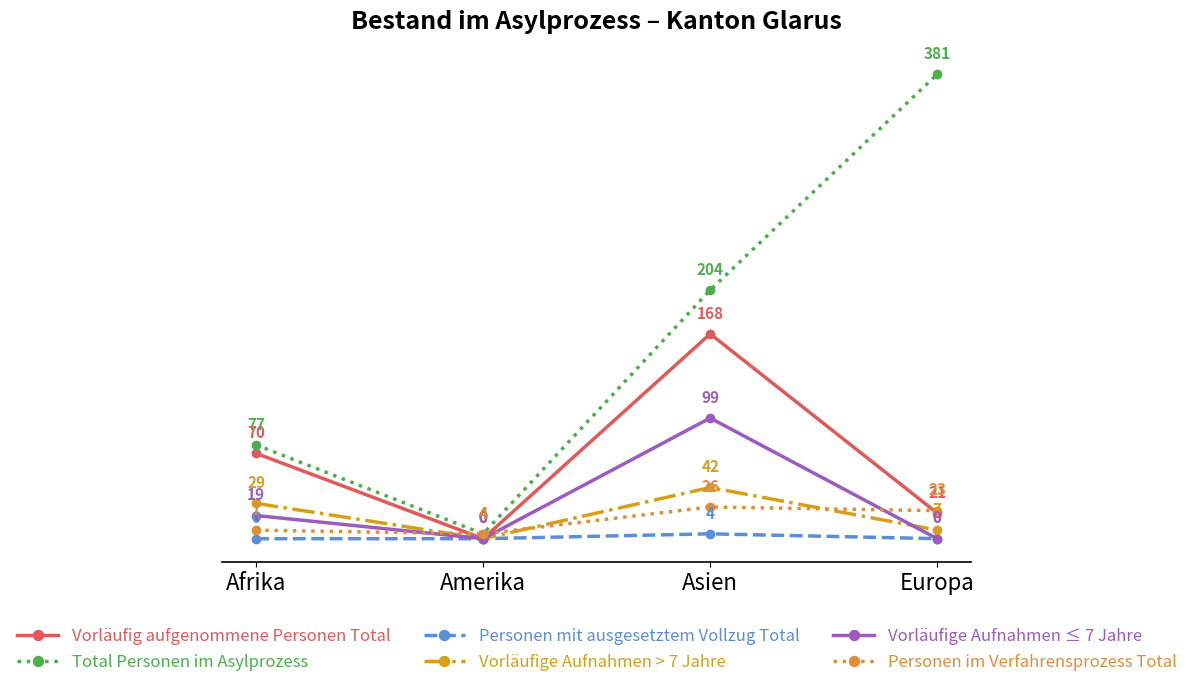

What is the highest value of the Total Personen im Asylprozess series?

381